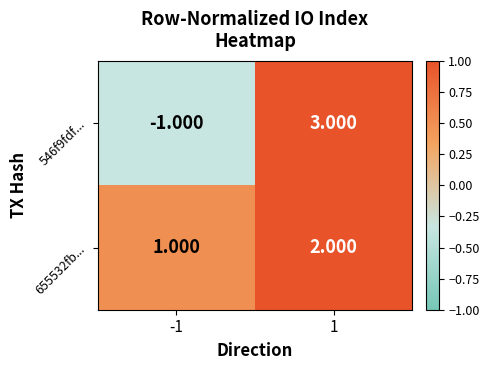

Is the value of 546f9fdf... at 1 greater than the value of 655532fb... at 1?

Yes